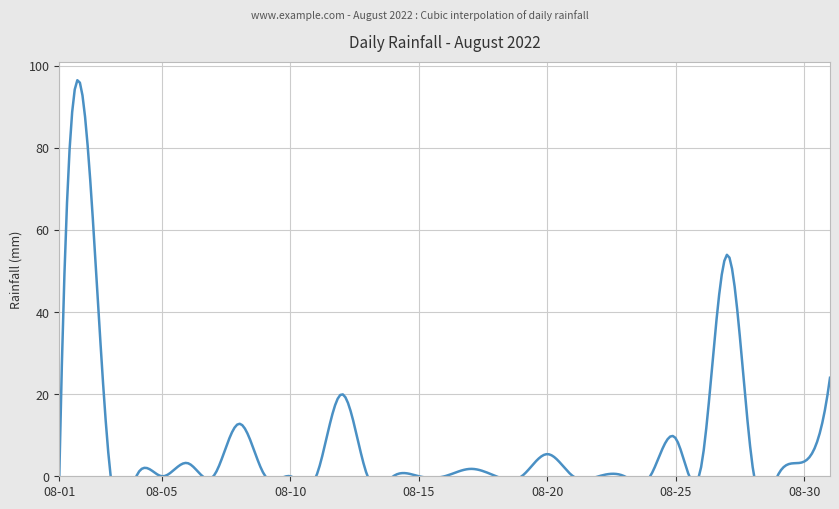

Count the number of data series in this chart.

1